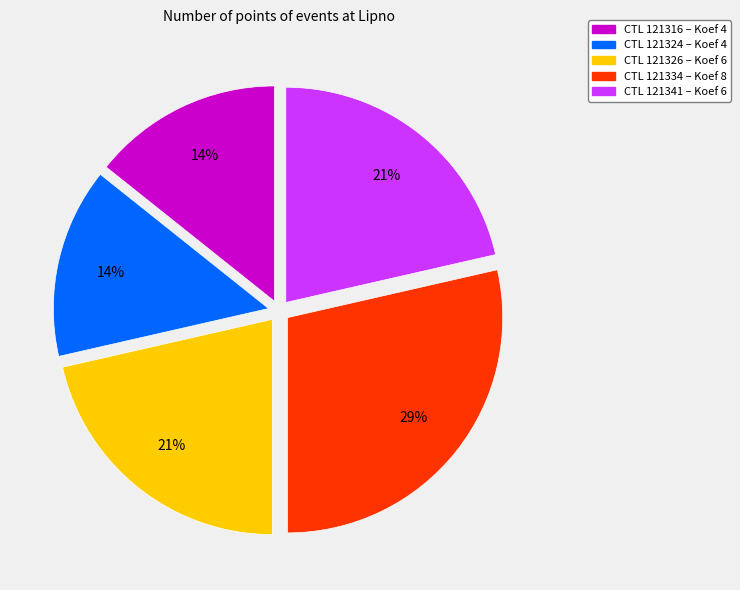

Is there a majority slice in this chart?

No